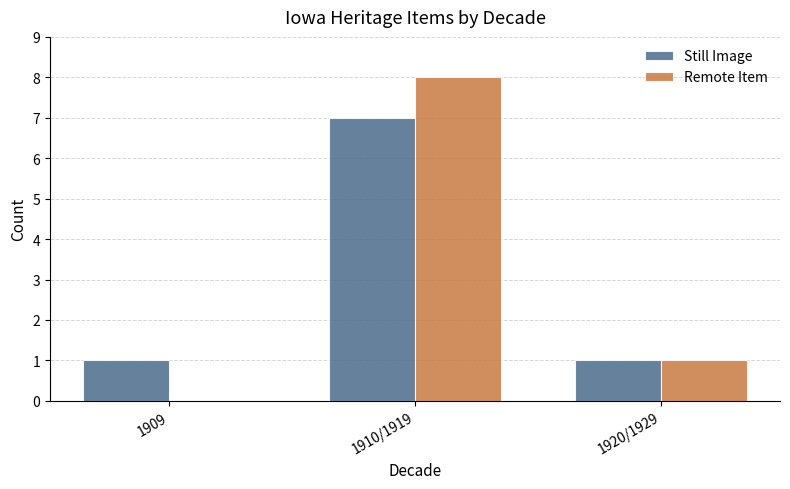

The value of Still Image at 1909 is 1. True or false?

True